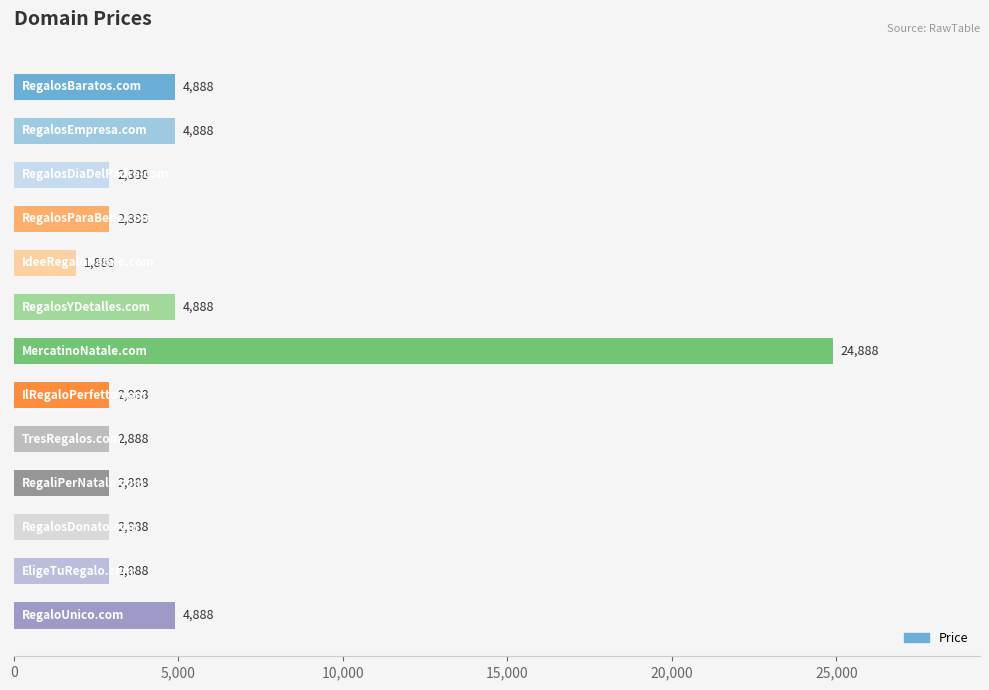

What is the value of the 4th bar from the top?

2888